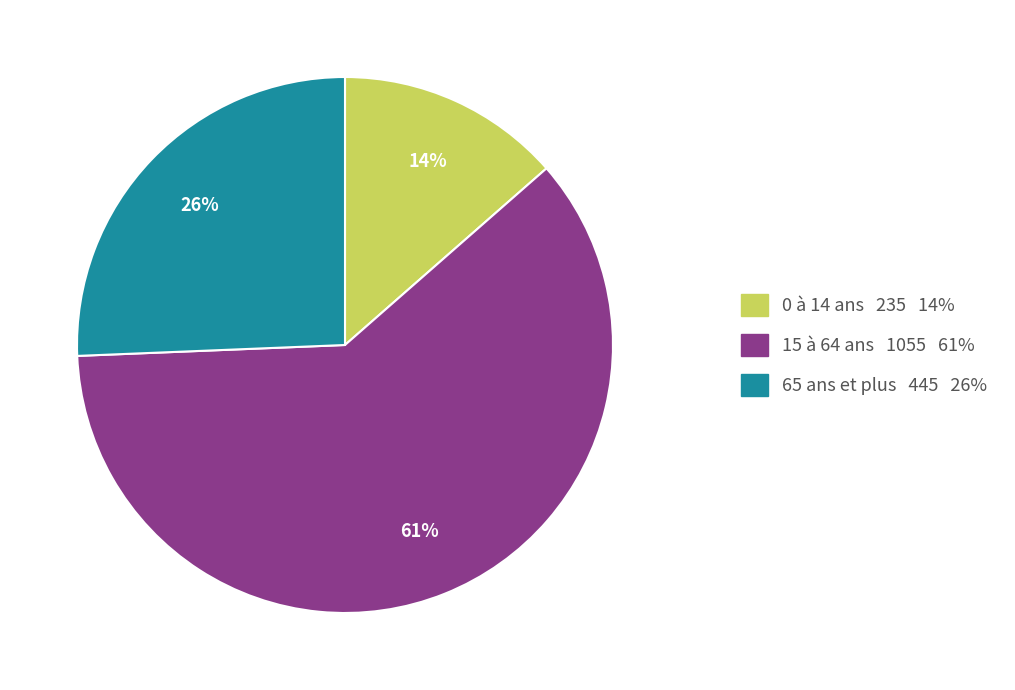

Does any single category account for the majority?

Yes